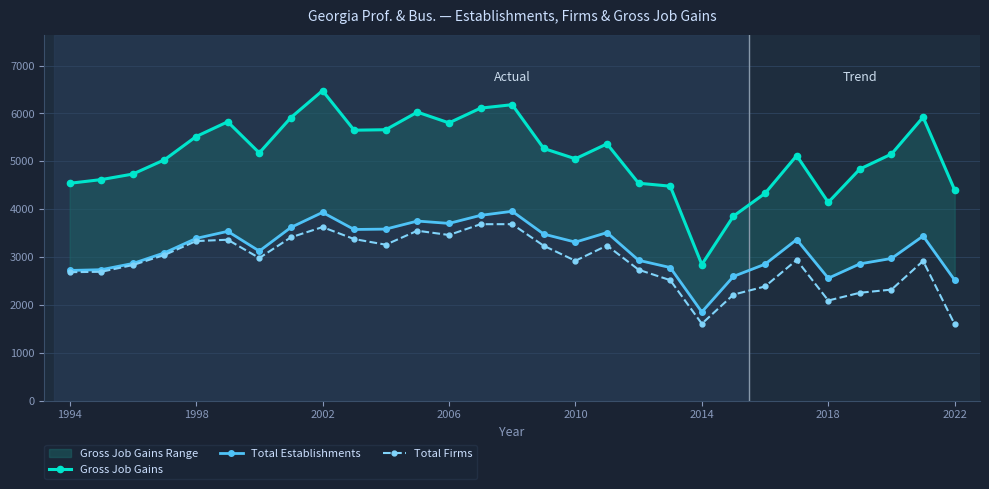

Reading left to right, what are all the values shown in this chart?

Gross Job Gains: 4541	4618	4734	5032	5517	5826	5176	5914	6477	5650	5660	6028	5803	6111	6183	5268	5053	5365	4542	4481	2844	3855	4331	5119	4143	4839	5152	5922	4399
Total Establishments: 2720	2736	2866	3088	3389	3537	3125	3619	3933	3576	3584	3752	3703	3871	3956	3479	3312	3511	2932	2781	1852	2596	2851	3365	2558	2858	2971	3439	2517
Total Firms: 2684	2692	2833	3043	3334	3362	2980	3412	3626	3376	3258	3550	3461	3686	3687	3235	2922	3241	2735	2517	1607	2215	2386	2939	2092	2254	2320	2918	1594